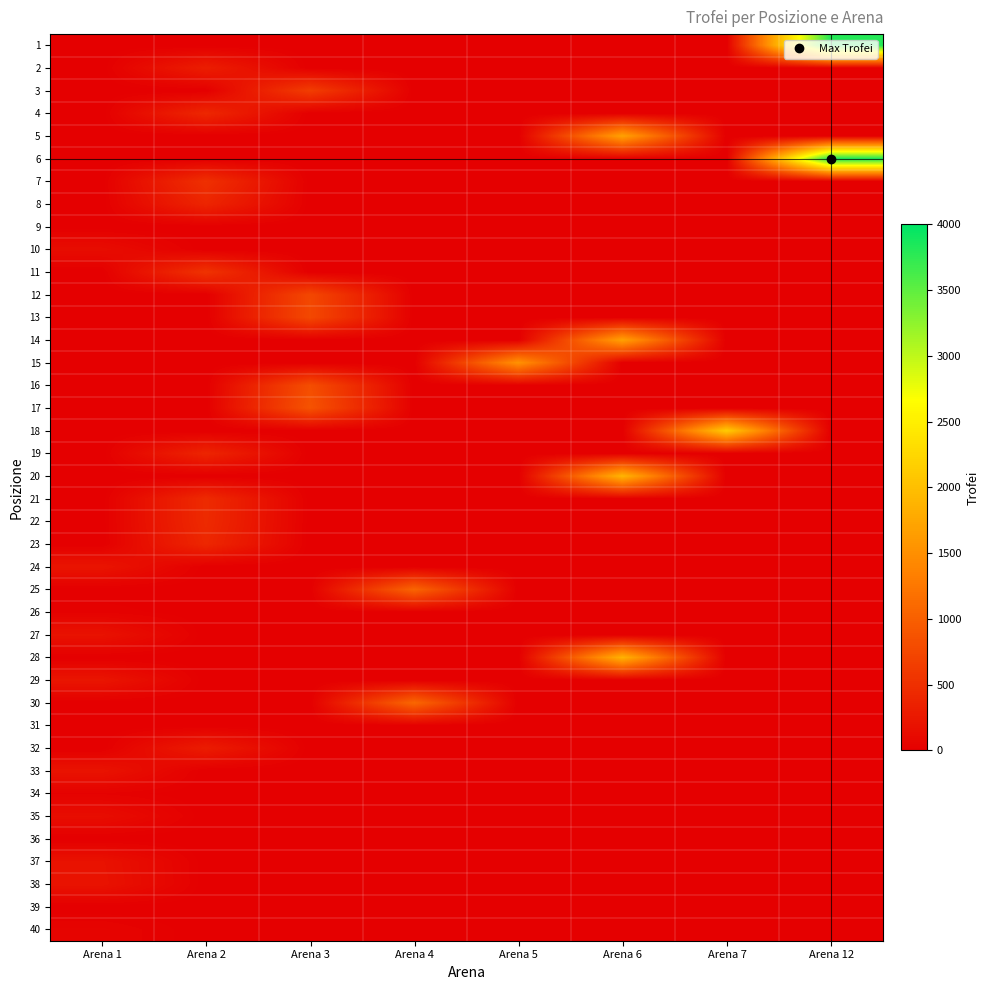

Reading left to right, transcribe all the data shown in this chart.

1: Arena 1=0	Arena 2=0	Arena 3=0	Arena 4=0	Arena 5=0	Arena 6=0	Arena 7=0	Arena 12=3811
2: Arena 1=0	Arena 2=317	Arena 3=0	Arena 4=0	Arena 5=0	Arena 6=0	Arena 7=0	Arena 12=0
3: Arena 1=0	Arena 2=0	Arena 3=645	Arena 4=0	Arena 5=0	Arena 6=0	Arena 7=0	Arena 12=0
4: Arena 1=0	Arena 2=418	Arena 3=0	Arena 4=0	Arena 5=0	Arena 6=0	Arena 7=0	Arena 12=0
5: Arena 1=0	Arena 2=0	Arena 3=0	Arena 4=0	Arena 5=0	Arena 6=1699	Arena 7=0	Arena 12=0
6: Arena 1=0	Arena 2=0	Arena 3=0	Arena 4=0	Arena 5=0	Arena 6=0	Arena 7=0	Arena 12=3830
7: Arena 1=0	Arena 2=508	Arena 3=0	Arena 4=0	Arena 5=0	Arena 6=0	Arena 7=0	Arena 12=0
8: Arena 1=0	Arena 2=393	Arena 3=0	Arena 4=0	Arena 5=0	Arena 6=0	Arena 7=0	Arena 12=0
9: Arena 1=0	Arena 2=0	Arena 3=0	Arena 4=0	Arena 5=0	Arena 6=0	Arena 7=0	Arena 12=0
10: Arena 1=137	Arena 2=0	Arena 3=0	Arena 4=0	Arena 5=0	Arena 6=0	Arena 7=0	Arena 12=0
11: Arena 1=0	Arena 2=542	Arena 3=0	Arena 4=0	Arena 5=0	Arena 6=0	Arena 7=0	Arena 12=0
12: Arena 1=0	Arena 2=0	Arena 3=751	Arena 4=0	Arena 5=0	Arena 6=0	Arena 7=0	Arena 12=0
13: Arena 1=0	Arena 2=0	Arena 3=762	Arena 4=0	Arena 5=0	Arena 6=0	Arena 7=0	Arena 12=0
14: Arena 1=0	Arena 2=0	Arena 3=0	Arena 4=0	Arena 5=0	Arena 6=1690	Arena 7=0	Arena 12=0
15: Arena 1=0	Arena 2=0	Arena 3=0	Arena 4=0	Arena 5=1536	Arena 6=0	Arena 7=0	Arena 12=0
16: Arena 1=0	Arena 2=0	Arena 3=820	Arena 4=0	Arena 5=0	Arena 6=0	Arena 7=0	Arena 12=0
17: Arena 1=0	Arena 2=0	Arena 3=870	Arena 4=0	Arena 5=0	Arena 6=0	Arena 7=0	Arena 12=0
18: Arena 1=0	Arena 2=0	Arena 3=0	Arena 4=0	Arena 5=0	Arena 6=0	Arena 7=2135	Arena 12=0
19: Arena 1=0	Arena 2=393	Arena 3=0	Arena 4=0	Arena 5=0	Arena 6=0	Arena 7=0	Arena 12=0
20: Arena 1=0	Arena 2=0	Arena 3=0	Arena 4=0	Arena 5=0	Arena 6=1903	Arena 7=0	Arena 12=0
21: Arena 1=0	Arena 2=452	Arena 3=0	Arena 4=0	Arena 5=0	Arena 6=0	Arena 7=0	Arena 12=0
22: Arena 1=0	Arena 2=447	Arena 3=0	Arena 4=0	Arena 5=0	Arena 6=0	Arena 7=0	Arena 12=0
23: Arena 1=0	Arena 2=413	Arena 3=0	Arena 4=0	Arena 5=0	Arena 6=0	Arena 7=0	Arena 12=0
24: Arena 1=217	Arena 2=0	Arena 3=0	Arena 4=0	Arena 5=0	Arena 6=0	Arena 7=0	Arena 12=0
25: Arena 1=0	Arena 2=0	Arena 3=0	Arena 4=1061	Arena 5=0	Arena 6=0	Arena 7=0	Arena 12=0
26: Arena 1=27	Arena 2=0	Arena 3=0	Arena 4=0	Arena 5=0	Arena 6=0	Arena 7=0	Arena 12=0
27: Arena 1=196	Arena 2=0	Arena 3=0	Arena 4=0	Arena 5=0	Arena 6=0	Arena 7=0	Arena 12=0
28: Arena 1=0	Arena 2=0	Arena 3=0	Arena 4=0	Arena 5=0	Arena 6=1876	Arena 7=0	Arena 12=0
29: Arena 1=229	Arena 2=0	Arena 3=0	Arena 4=0	Arena 5=0	Arena 6=0	Arena 7=0	Arena 12=0
30: Arena 1=0	Arena 2=0	Arena 3=0	Arena 4=1086	Arena 5=0	Arena 6=0	Arena 7=0	Arena 12=0
31: Arena 1=0	Arena 2=0	Arena 3=0	Arena 4=0	Arena 5=0	Arena 6=0	Arena 7=0	Arena 12=0
32: Arena 1=0	Arena 2=300	Arena 3=0	Arena 4=0	Arena 5=0	Arena 6=0	Arena 7=0	Arena 12=0
33: Arena 1=205	Arena 2=0	Arena 3=0	Arena 4=0	Arena 5=0	Arena 6=0	Arena 7=0	Arena 12=0
34: Arena 1=28	Arena 2=0	Arena 3=0	Arena 4=0	Arena 5=0	Arena 6=0	Arena 7=0	Arena 12=0
35: Arena 1=143	Arena 2=0	Arena 3=0	Arena 4=0	Arena 5=0	Arena 6=0	Arena 7=0	Arena 12=0
36: Arena 1=0	Arena 2=0	Arena 3=0	Arena 4=0	Arena 5=0	Arena 6=0	Arena 7=0	Arena 12=0
37: Arena 1=193	Arena 2=0	Arena 3=0	Arena 4=0	Arena 5=0	Arena 6=0	Arena 7=0	Arena 12=0
38: Arena 1=202	Arena 2=0	Arena 3=0	Arena 4=0	Arena 5=0	Arena 6=0	Arena 7=0	Arena 12=0
39: Arena 1=0	Arena 2=0	Arena 3=0	Arena 4=0	Arena 5=0	Arena 6=0	Arena 7=0	Arena 12=0
40: Arena 1=51	Arena 2=0	Arena 3=0	Arena 4=0	Arena 5=0	Arena 6=0	Arena 7=0	Arena 12=0